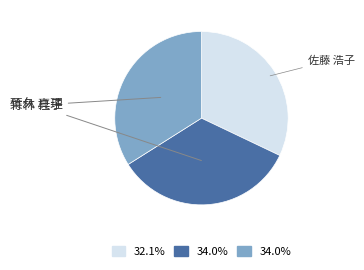

Which category has the biggest portion of the pie?

竹林 桂子